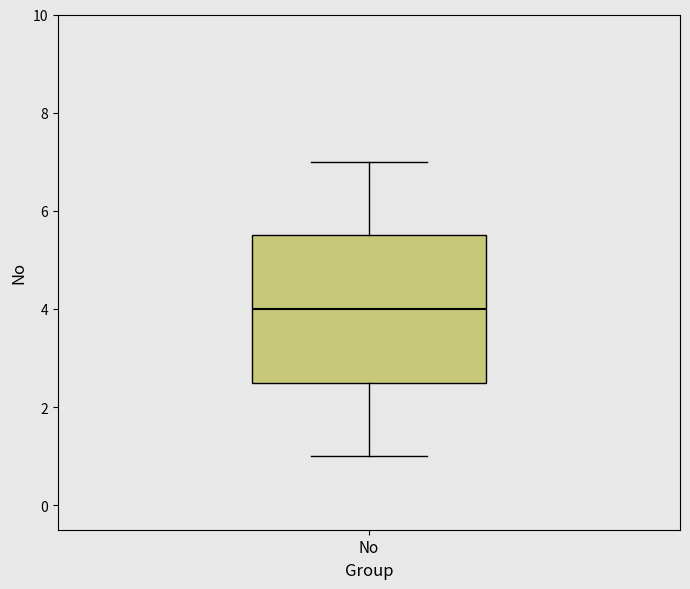

Read this box plot against the y-axis: the position of the median line, the range covered by the box, and the ends of both whiskers. The values are not printed on the chart, so give them approximately, as read against the axis.

median 4.0, box 2.6 to 5.6, whiskers 1.0 to 7.0